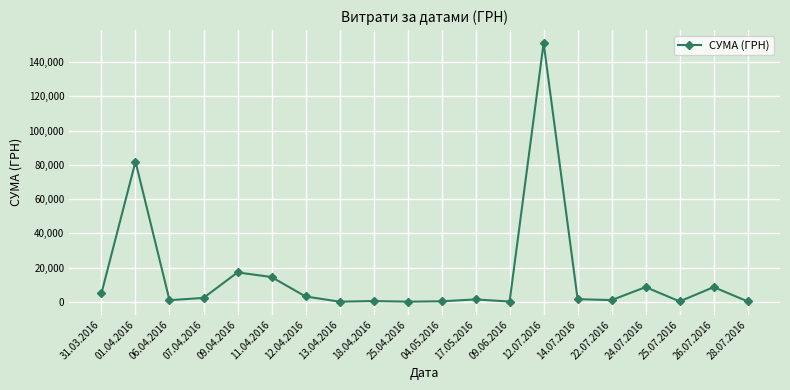

Where is the first local maximum?

01.04.2016